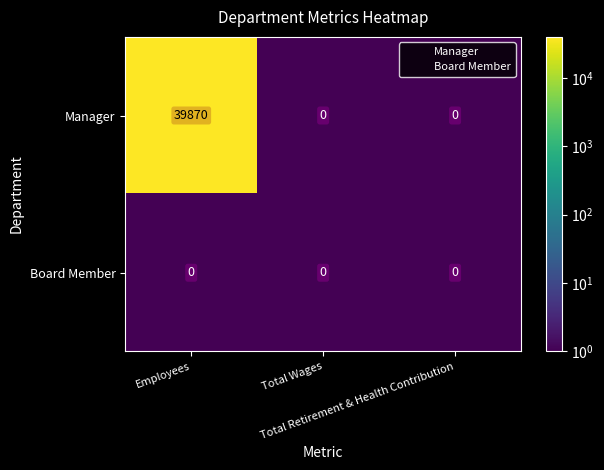

Rank the series by their maximum value, from highest to lowest.

Manager, Board Member